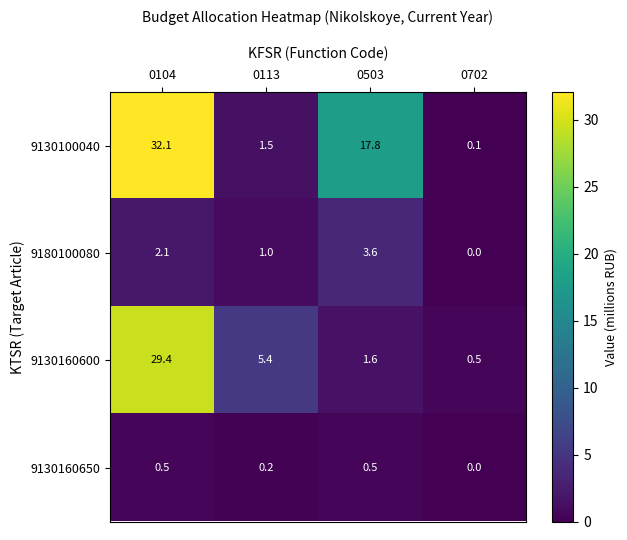

Where does the 9130100040 series first go above 17?

0104